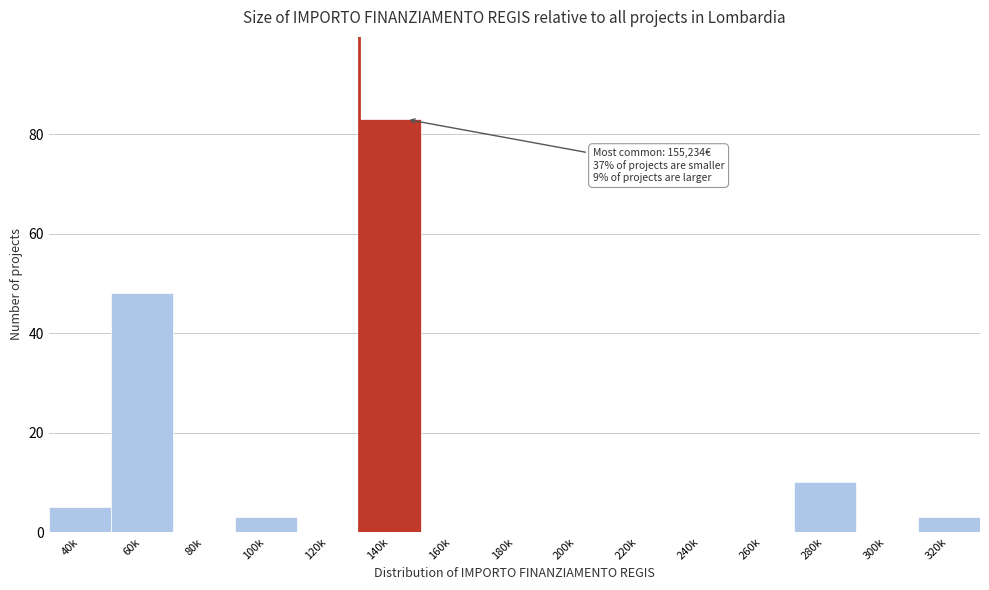

Reading left to right, extract all data points from this chart.

40k=5	60k=48	80k=0	100k=3	120k=0	140k=83	160k=0	180k=0	200k=0	220k=0	240k=0	260k=0	280k=10	300k=0	320k=3